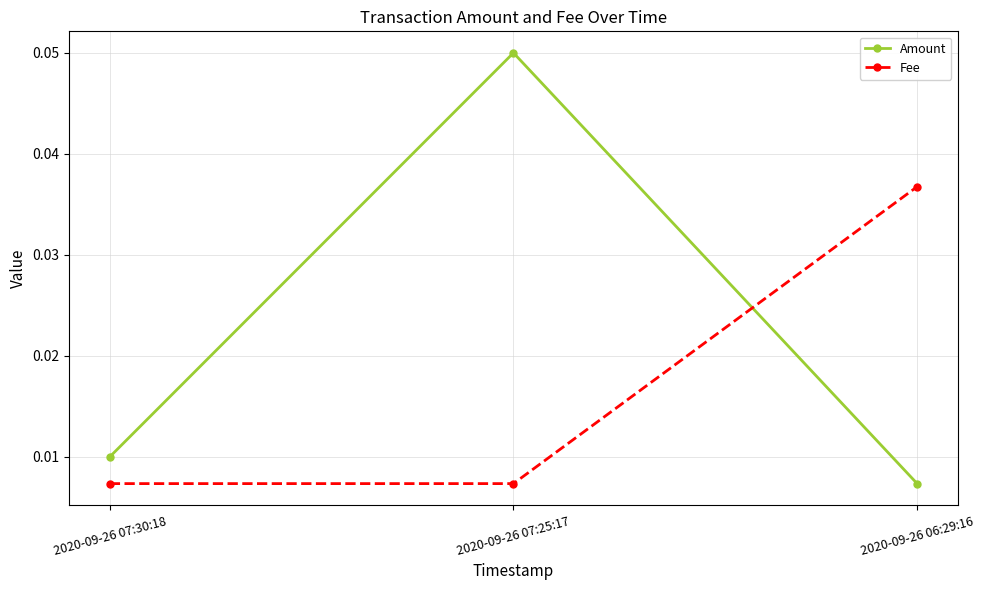

At which label is Amount closest to 0?

2020-09-26 06:29:16